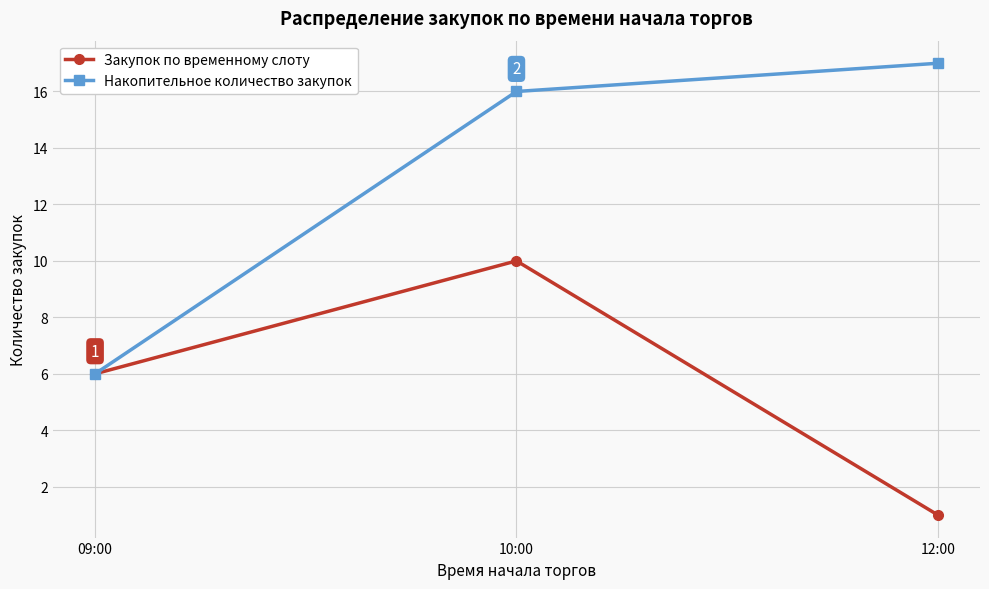

What is the label of the 3rd point from the right?

09:00